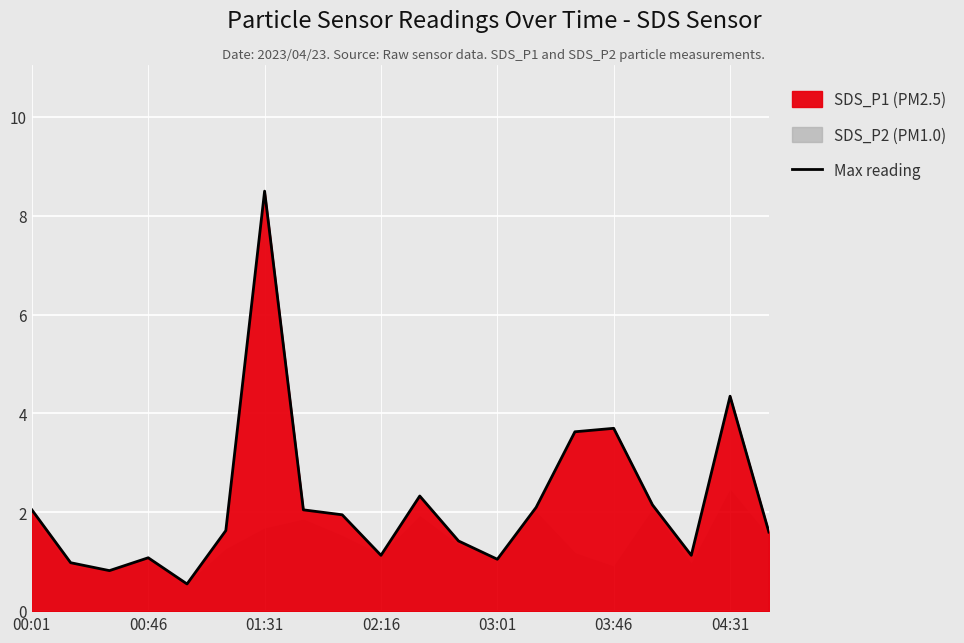

Does the chart display data point markers on the line(s)?

No